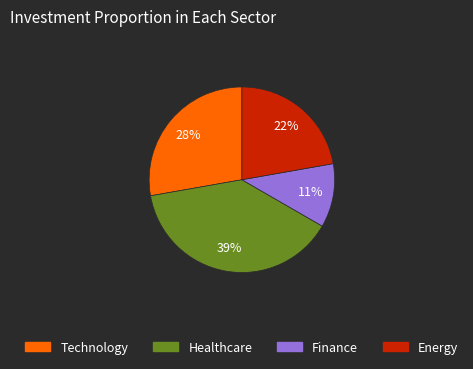

True or false: Finance accounts for 11% of the total.

True